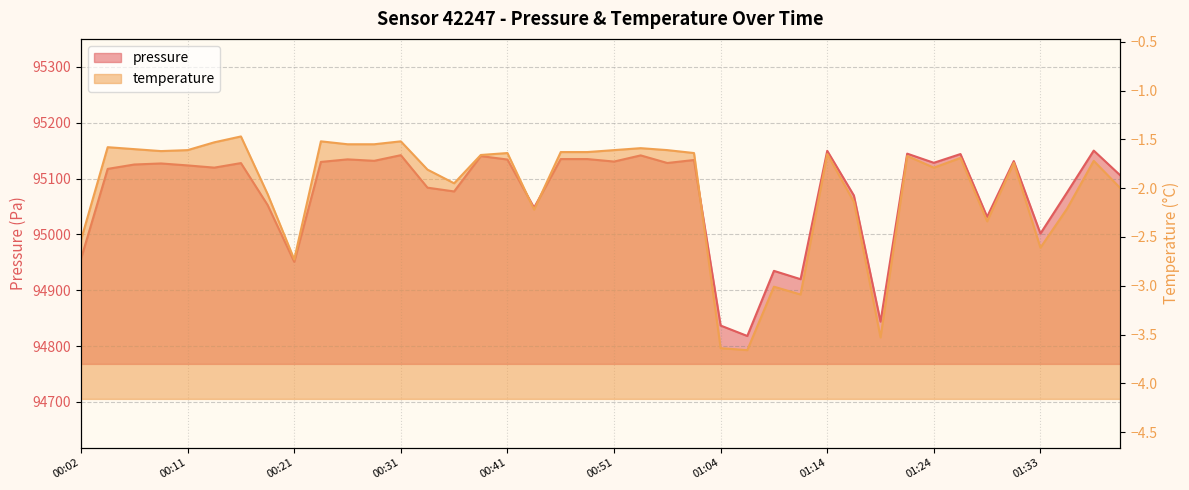

What are all the series names shown in the legend?

pressure, temperature